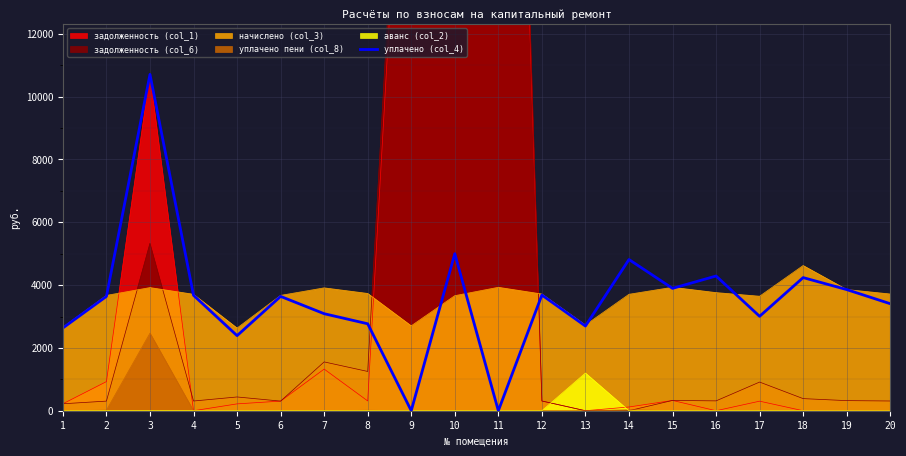

At which label does the data first exceed 3640?

2